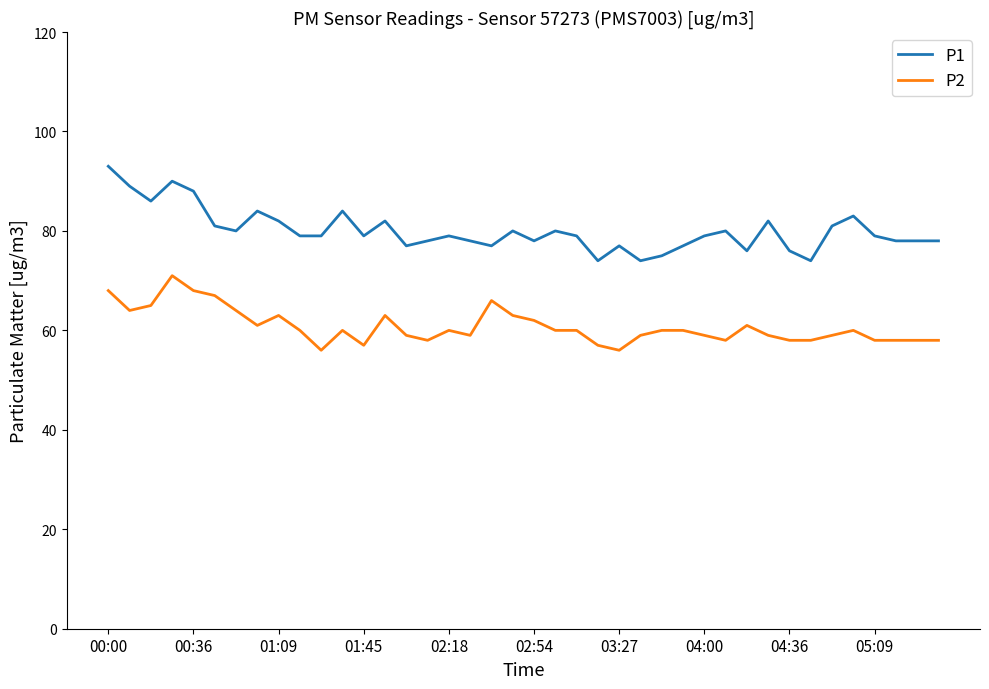

Which series has the widest spread of values?

P1